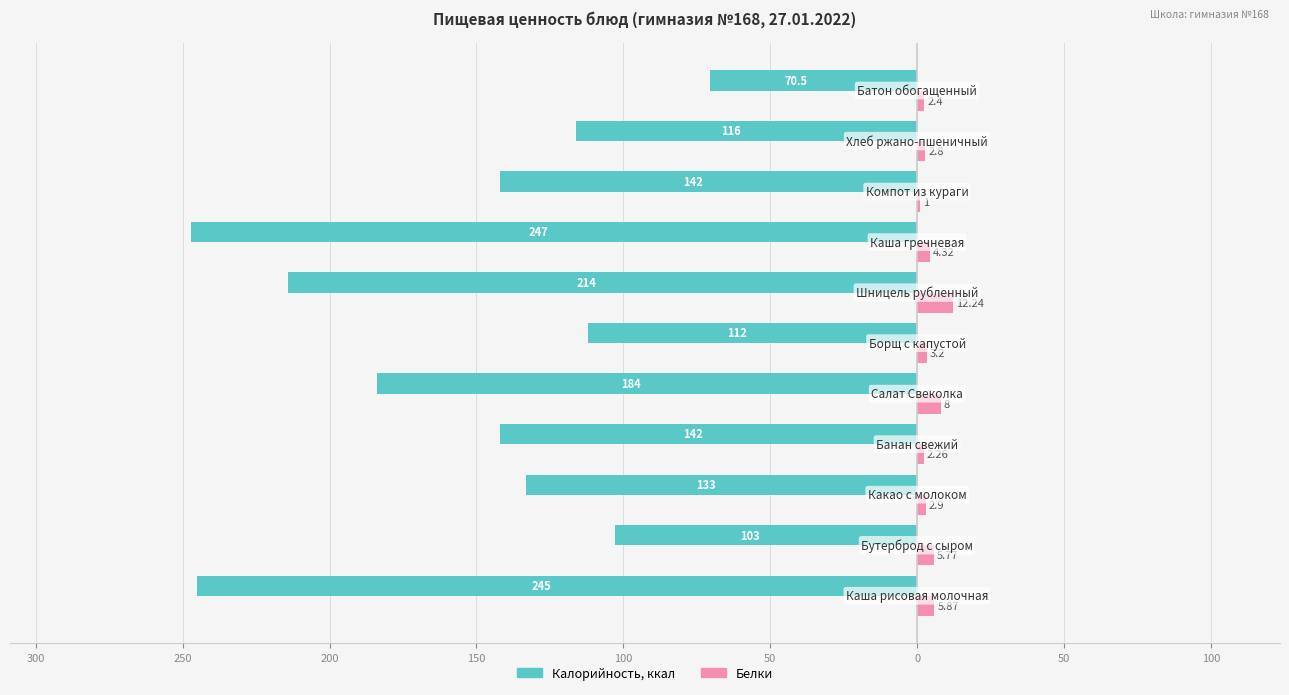

What are all the series names shown in the legend?

Калорийность, ккал, Белки